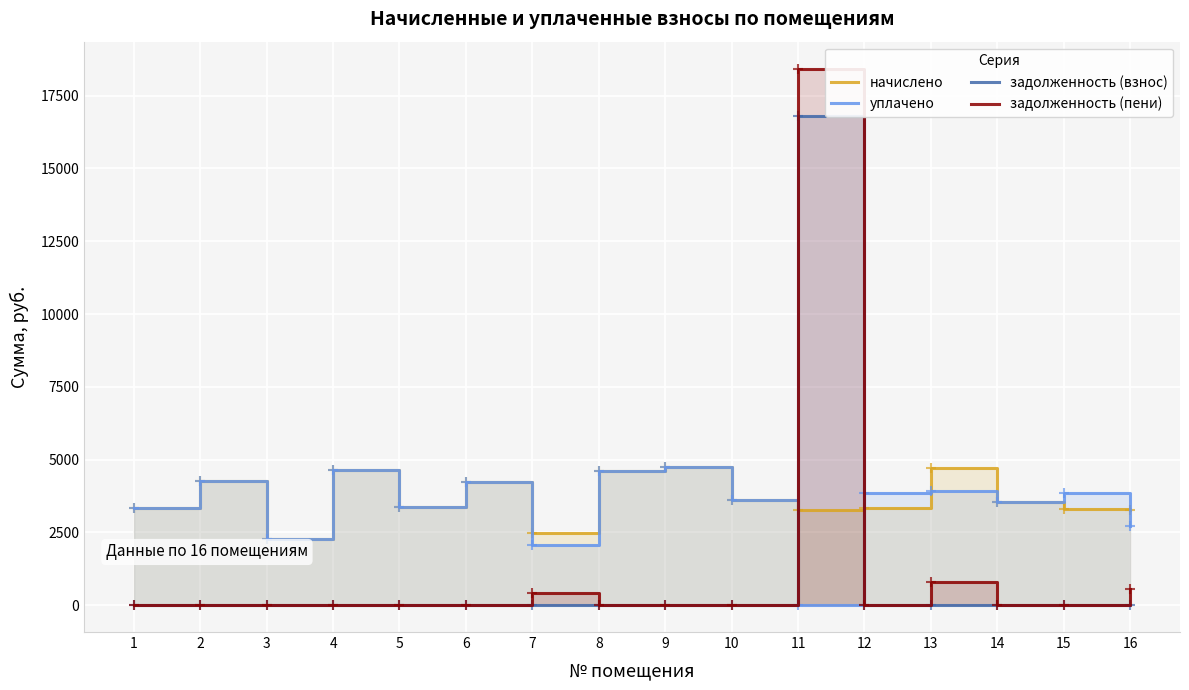

How many values in the задолженность (взнос) series exceed 0?

1